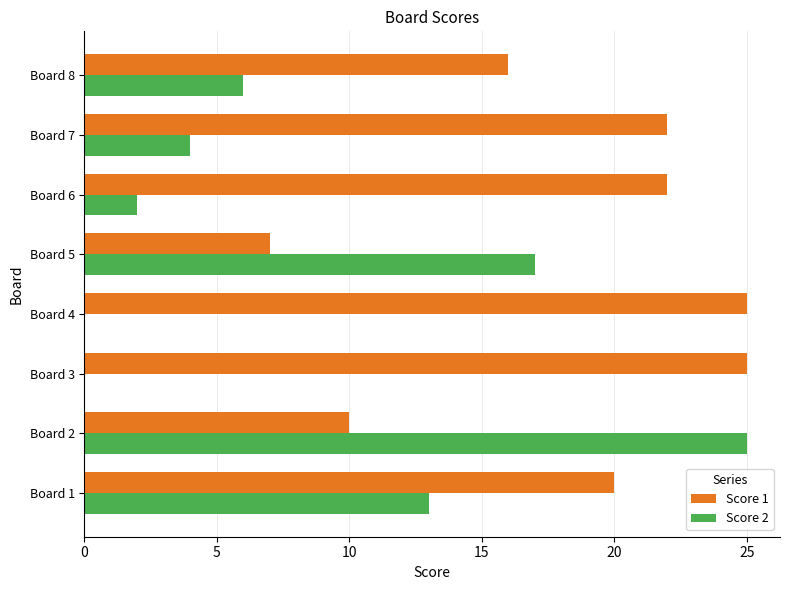

Between Board 2 and Board 7, which series saw the biggest shift?

Score 2